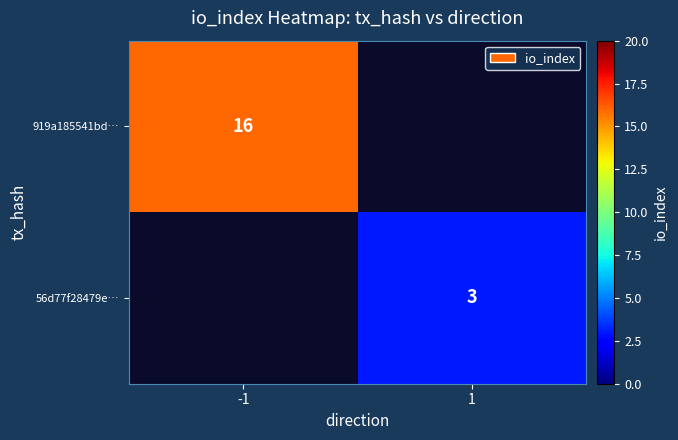

Is it true that 56d77f28479e… equals 1 at 1?

False